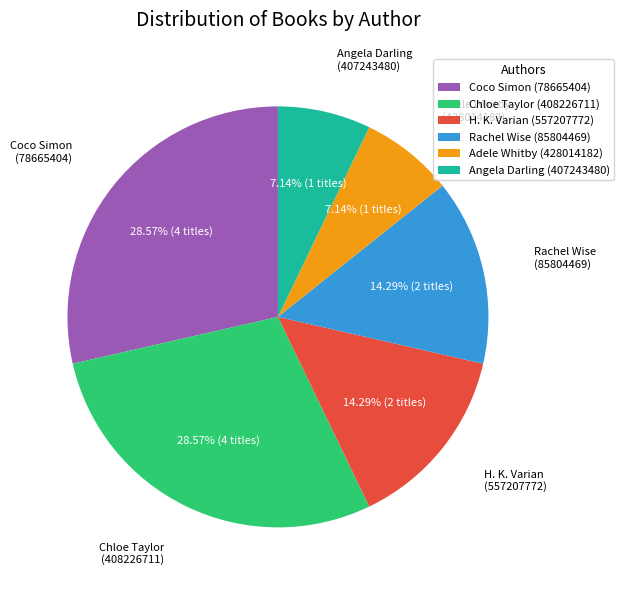

Approximately how many times larger is the value at Coco Simon (78665404) compared to Chloe Taylor (408226711)?

1.0